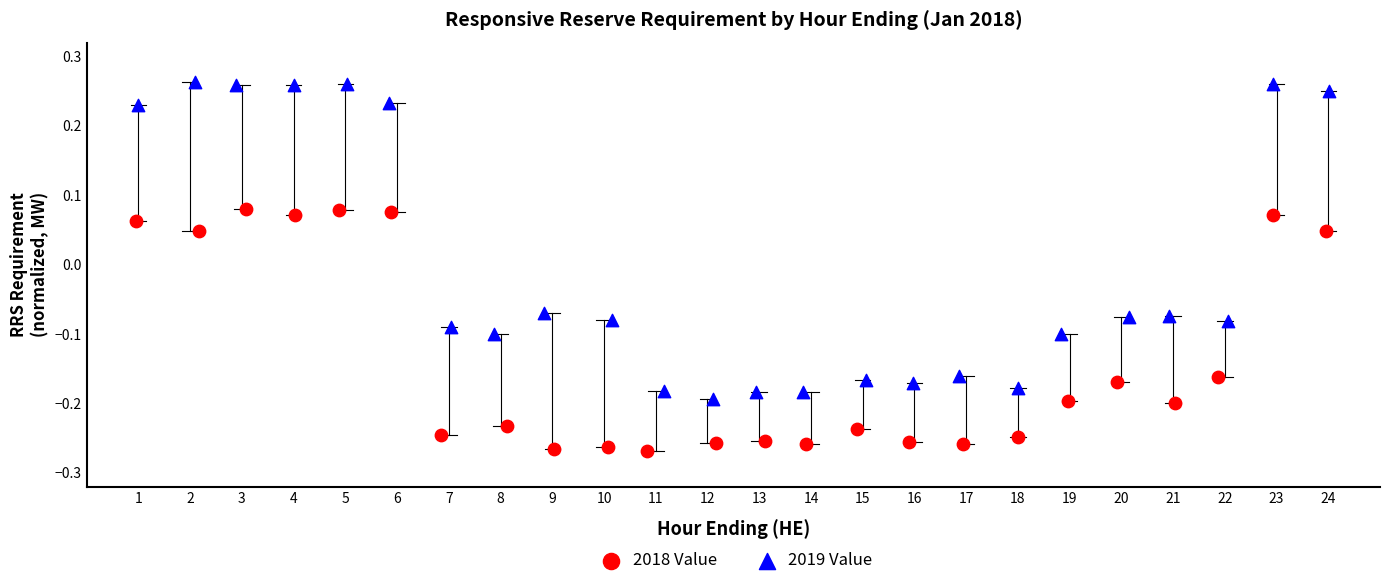

Which series reaches the maximum Y coordinate?

2019 Value